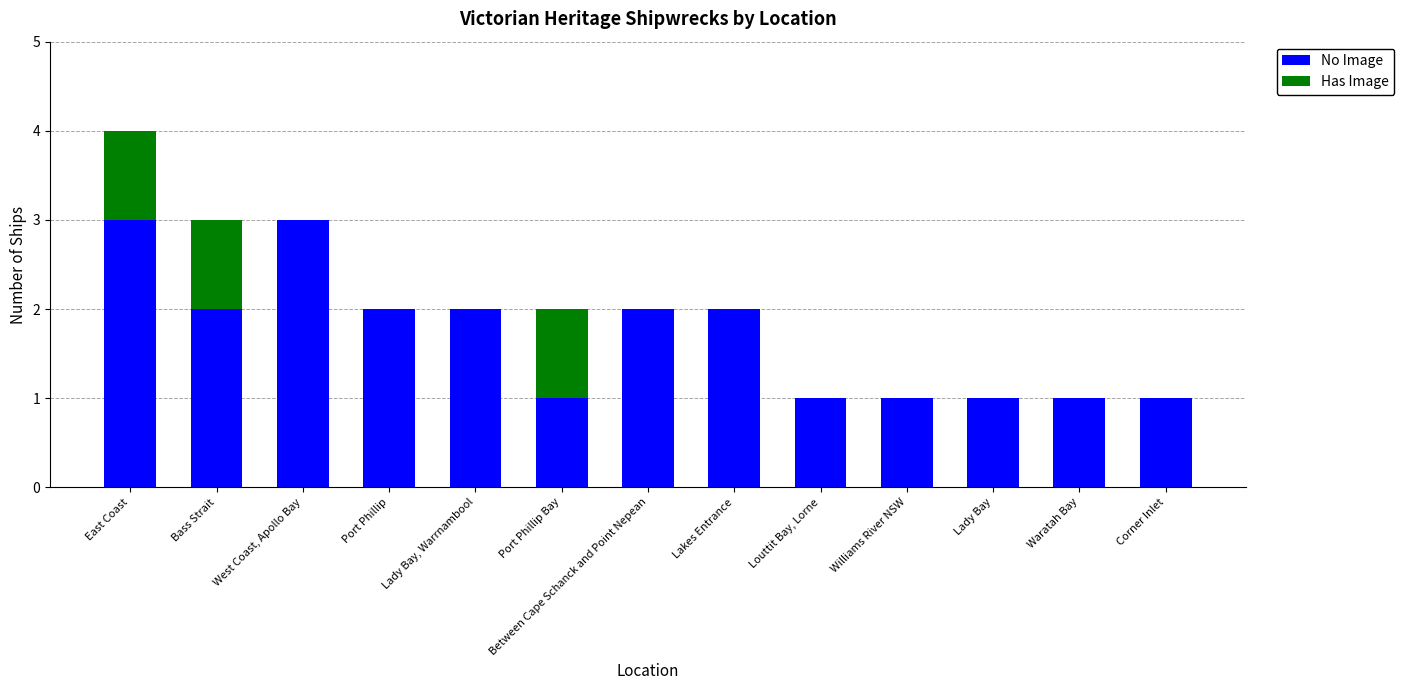

True or false: No Image has a value of 3 at East Coast.

True